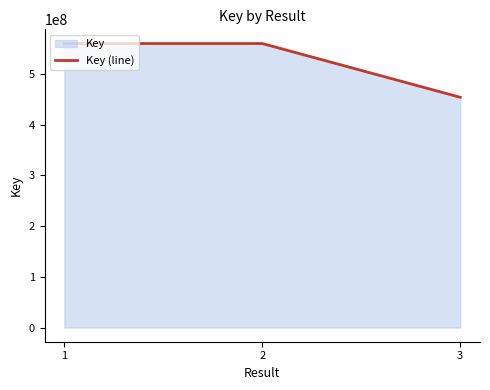

Approximately how many times larger is the value at 2 compared to 1?

1.0